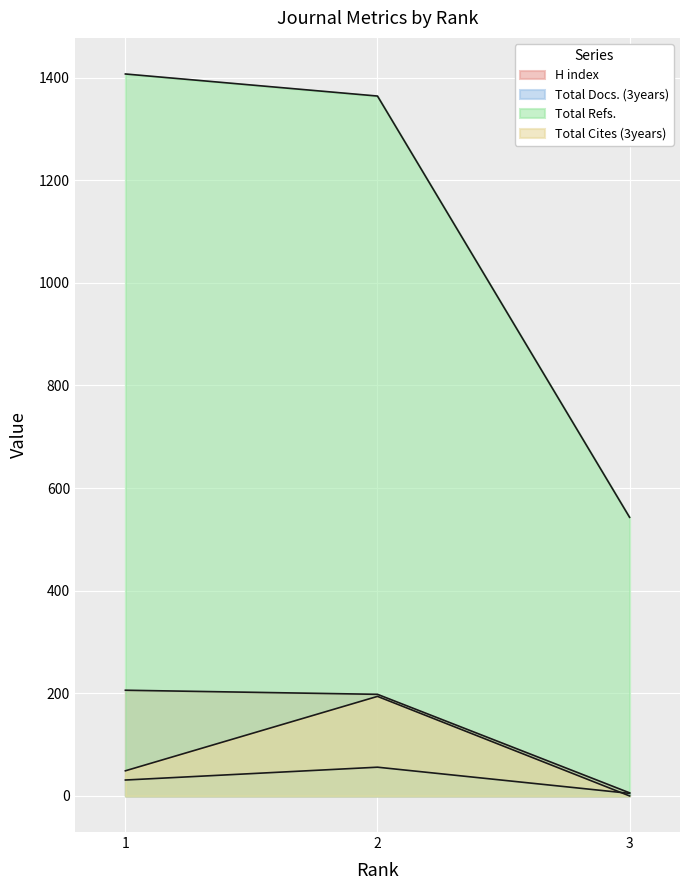

Reading left to right, extract all data points from this chart.

H index: 1=206	2=198	3=6
Total Docs. (3years): 1=31	2=56	3=5
Total Refs.: 1=1407	2=1364	3=543
Total Cites (3years): 1=49	2=194	3=0